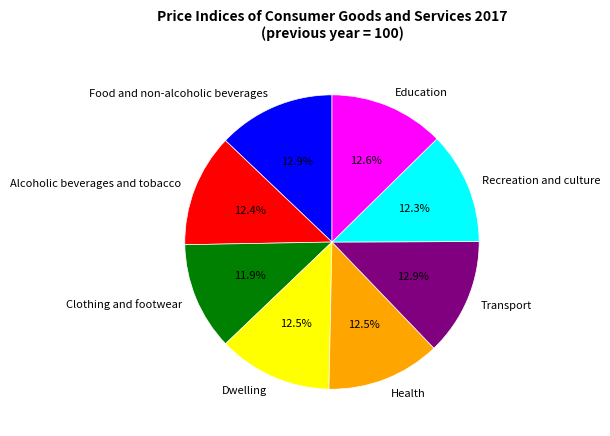

What percentage do Alcoholic beverages and tobacco and Education together represent?

25.0%